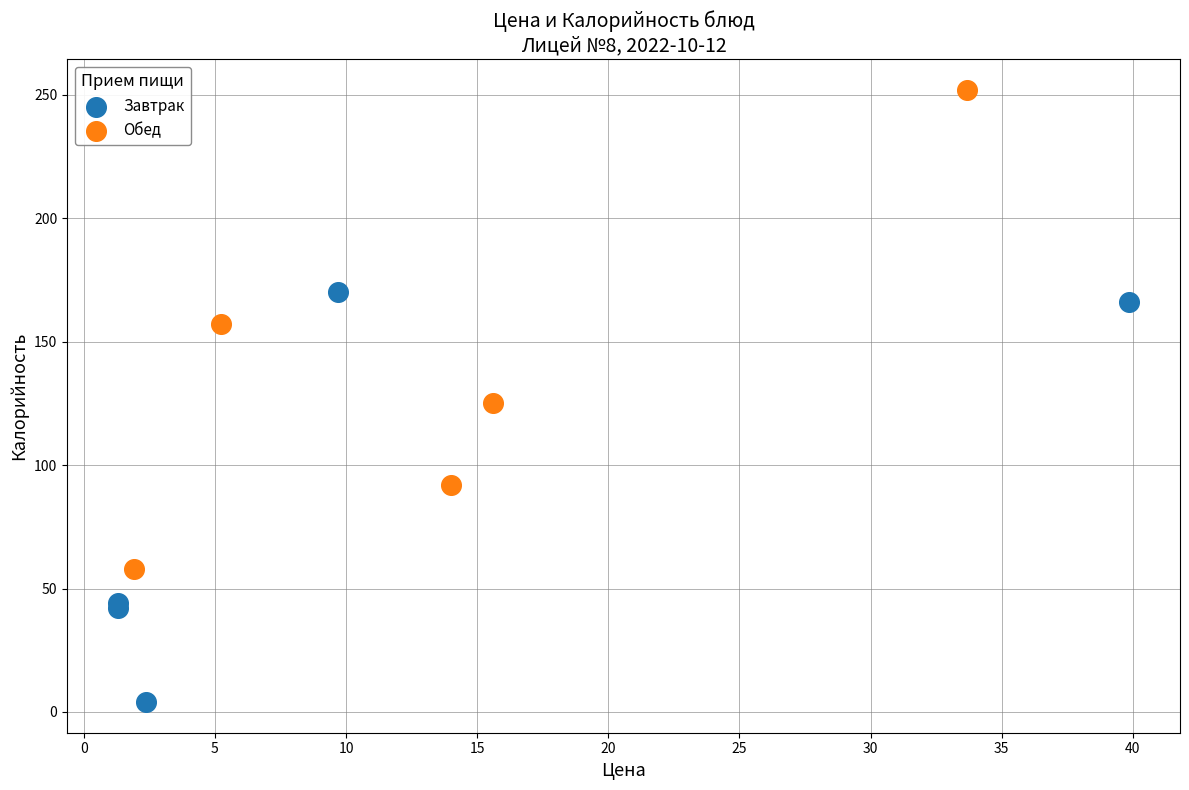

Which series contains the highest Y value?

Обед